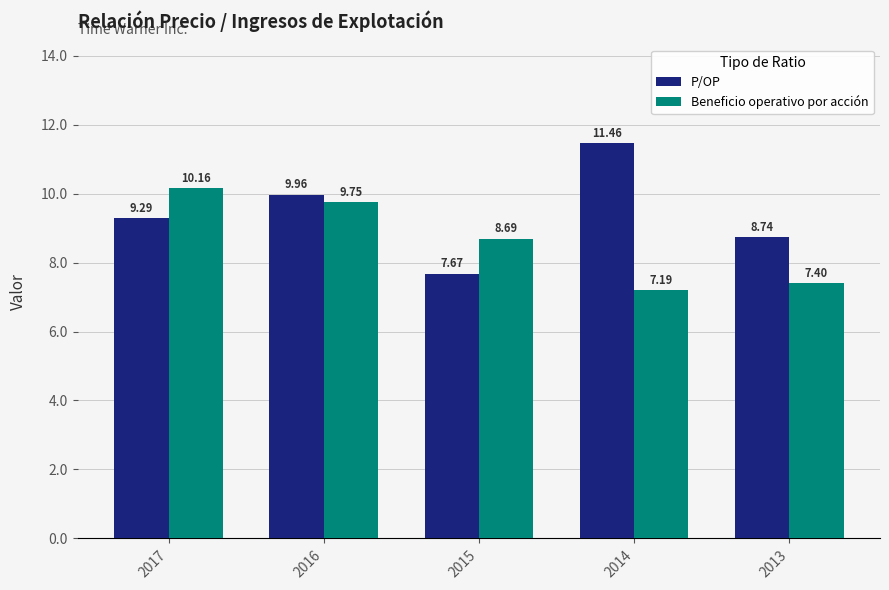

Which series has the largest total across all categories?

P/OP